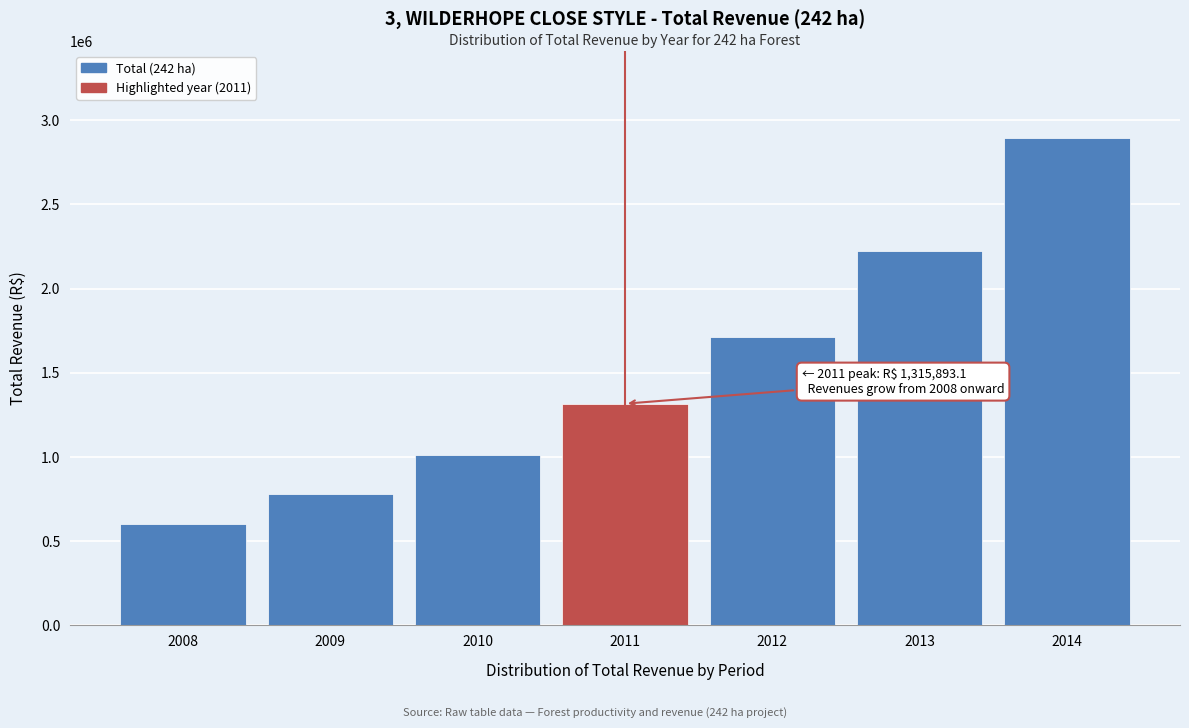

What is the value of the 3rd bar from the left?

1012225.5